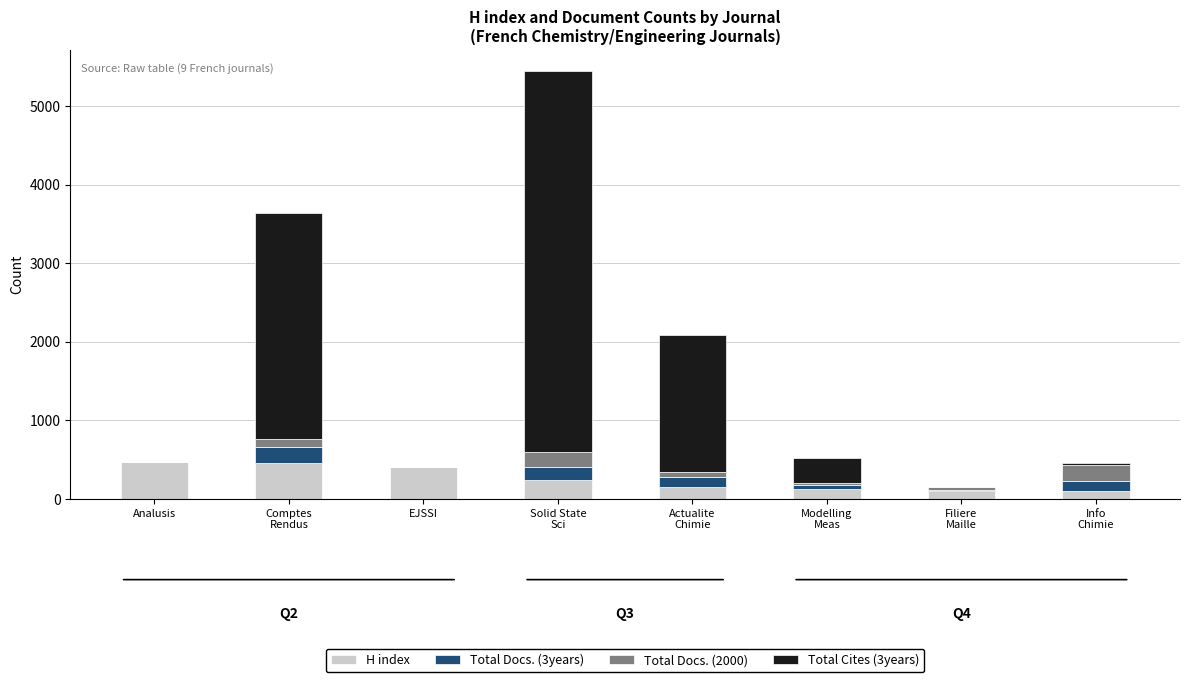

What is the total value across all series at Analusis?

469